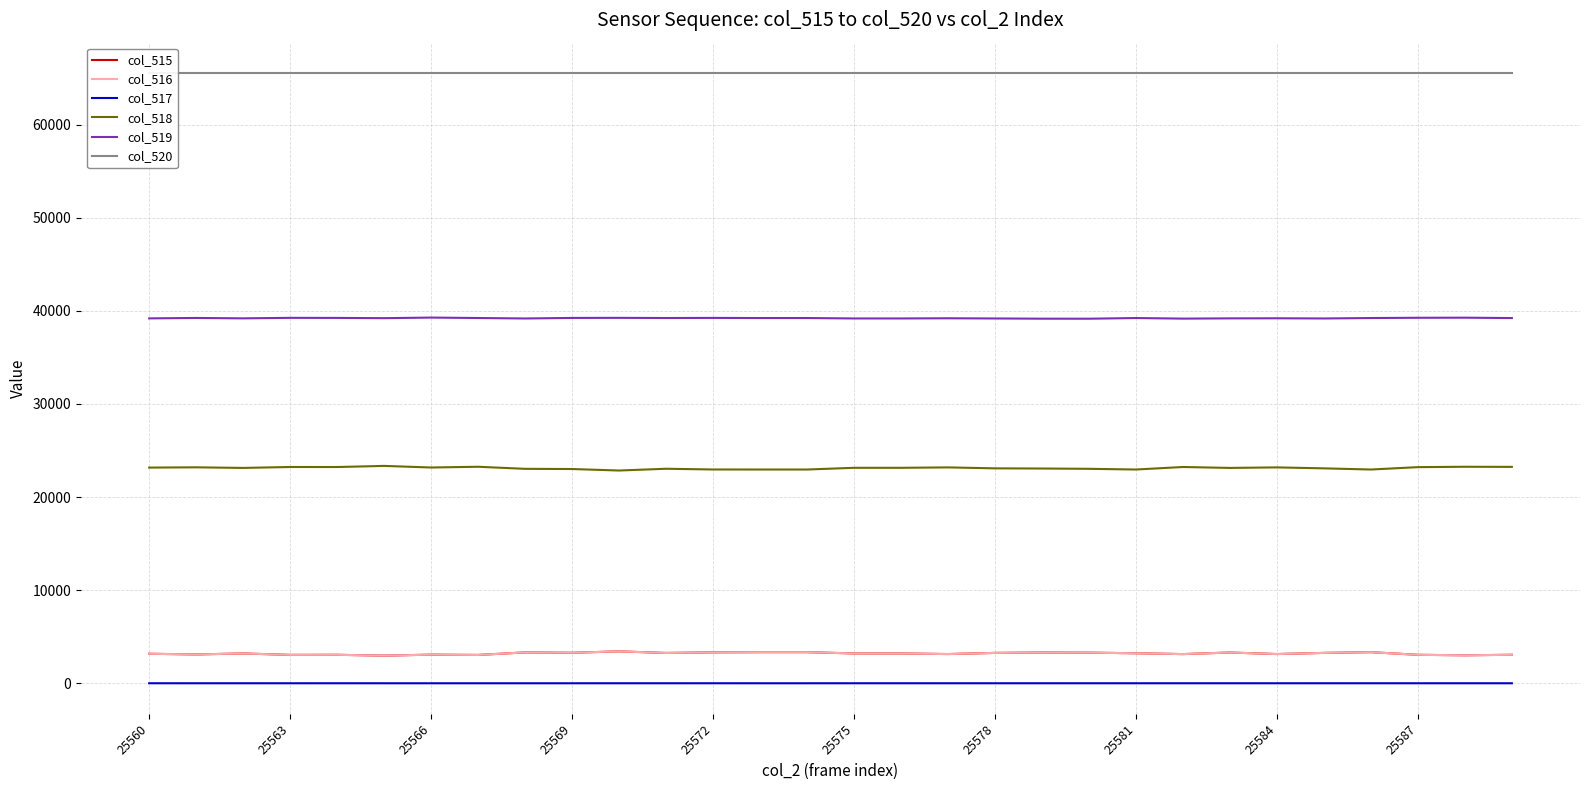

How many data points in col_518 are less than 23144?

15